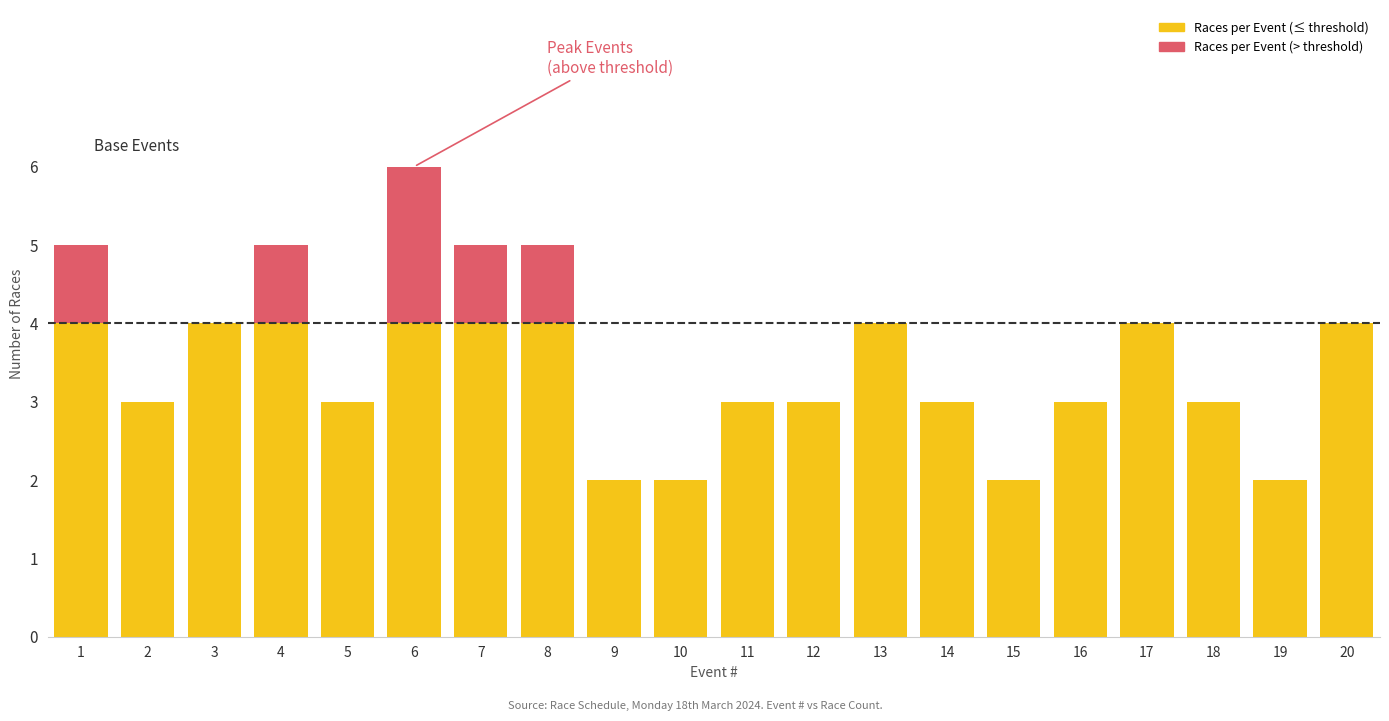

Count the number of categories in the chart.

20